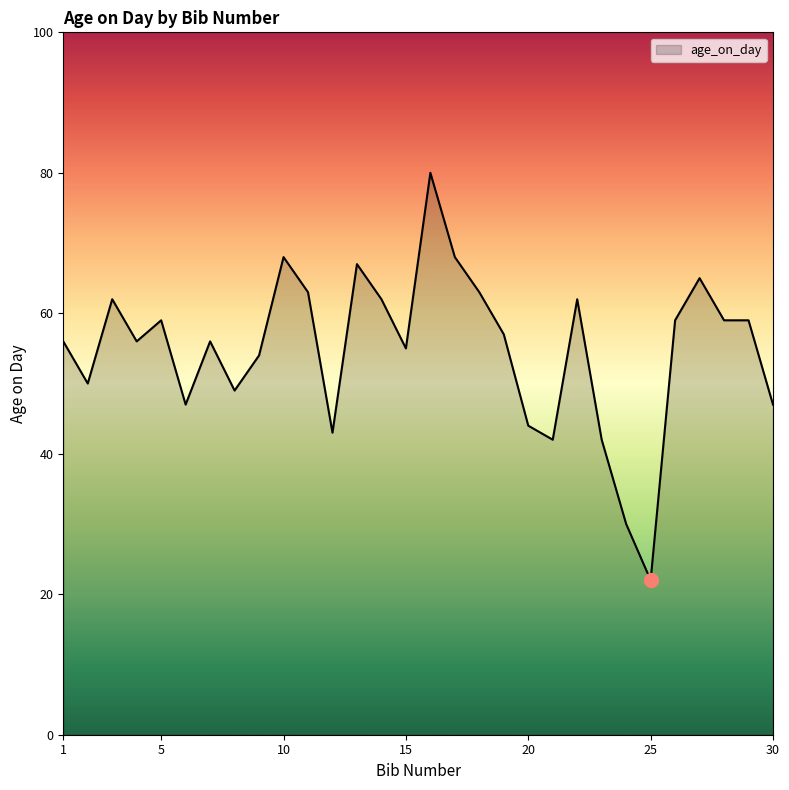

What is the difference between the maximum and minimum values?

58